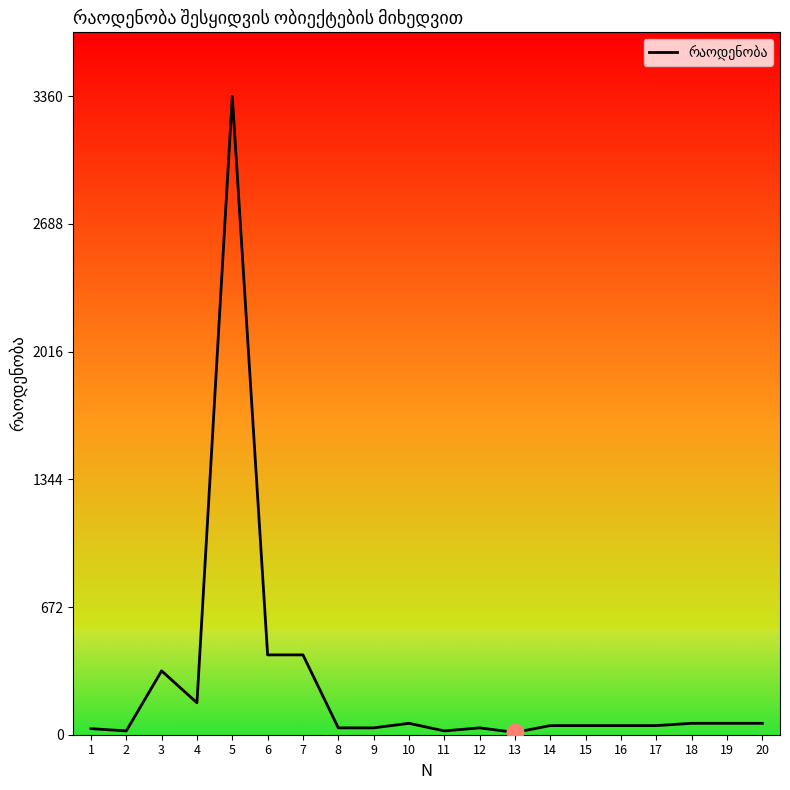

What is the difference between the maximum and minimum values?

3348